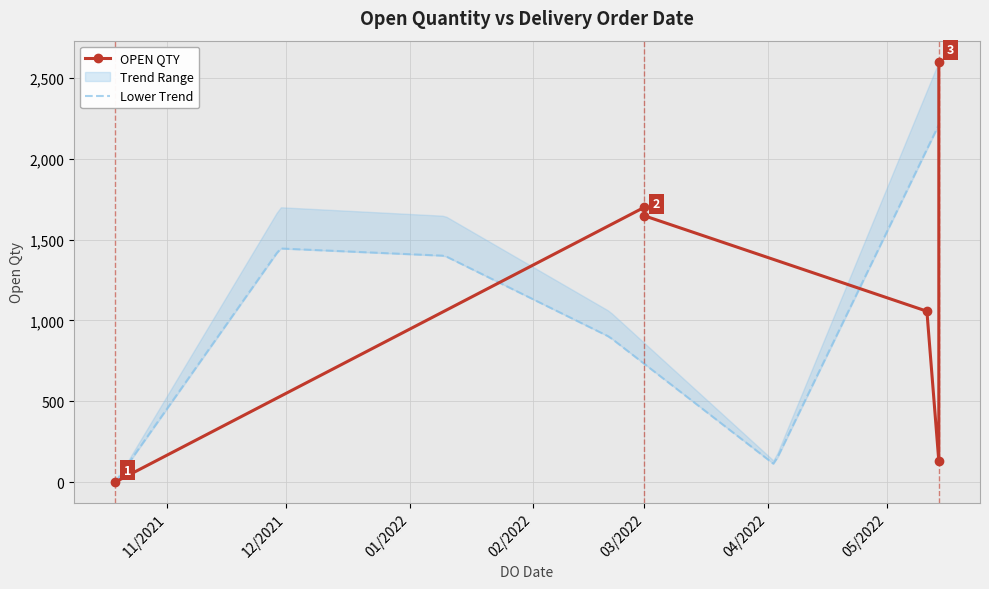

Where does the data first go above 1647?

03/2022